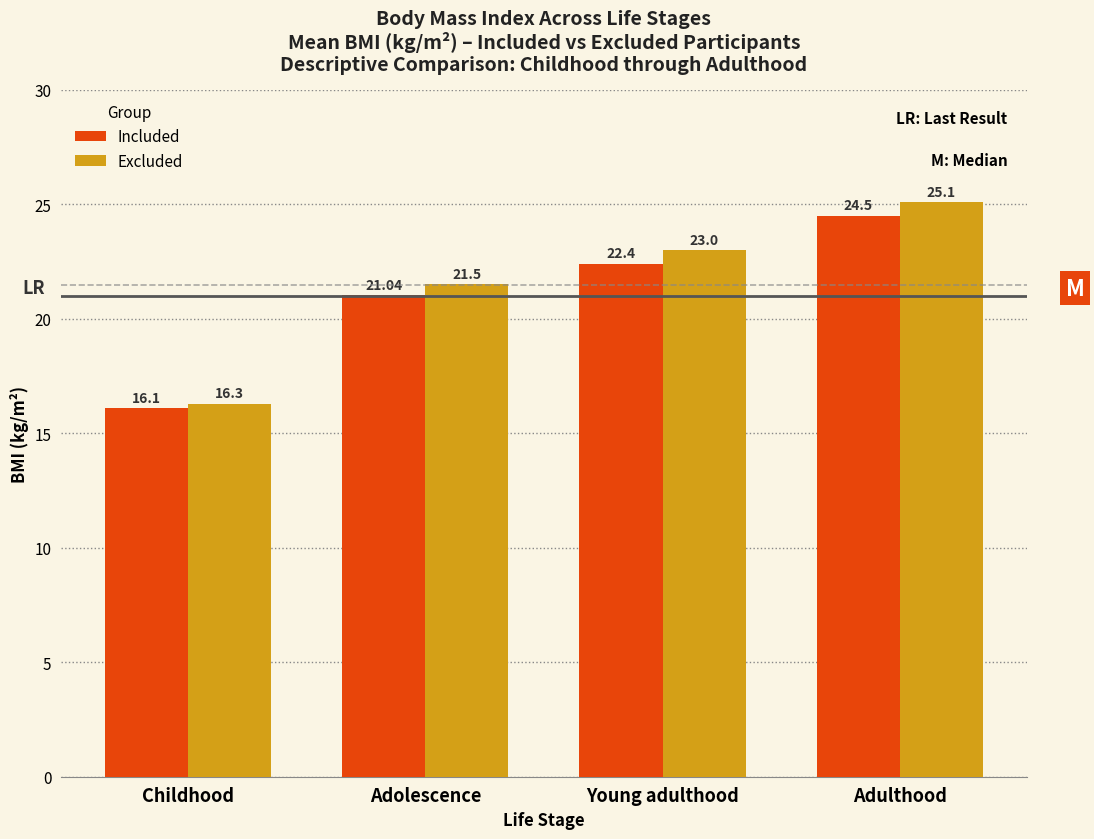

At which label does Included reach its peak?

Adulthood